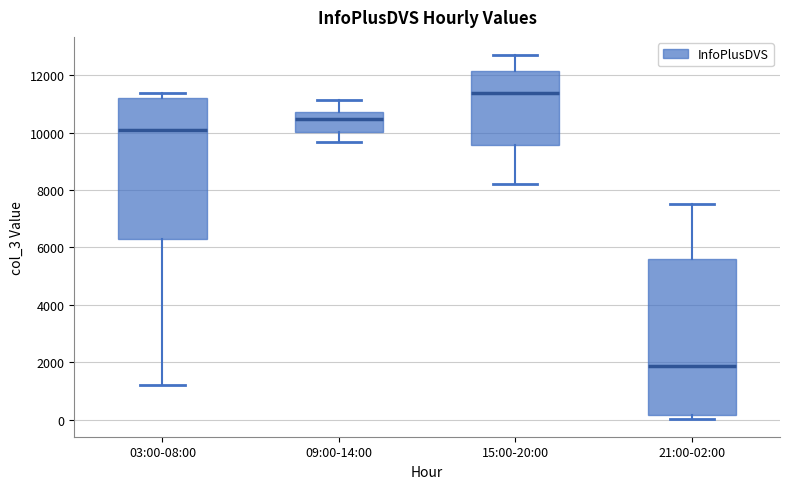

Reading left to right, transcribe this box plot: for each box, give where its median line is, the range the box spans, and where its two whiskers end, as read against the y-axis. The values are not printed on the chart, so give them approximately, as read against the axis.

03:00-08:00: median 10000, box 6400 to 11200, whiskers 1200 to 11400
09:00-14:00: median 10400, box 10000 to 10800, whiskers 9600 to 11200
15:00-20:00: median 11400, box 9600 to 12200, whiskers 8200 to 12600
21:00-02:00: median 1800, box 200 to 5600, whiskers 0 to 7600